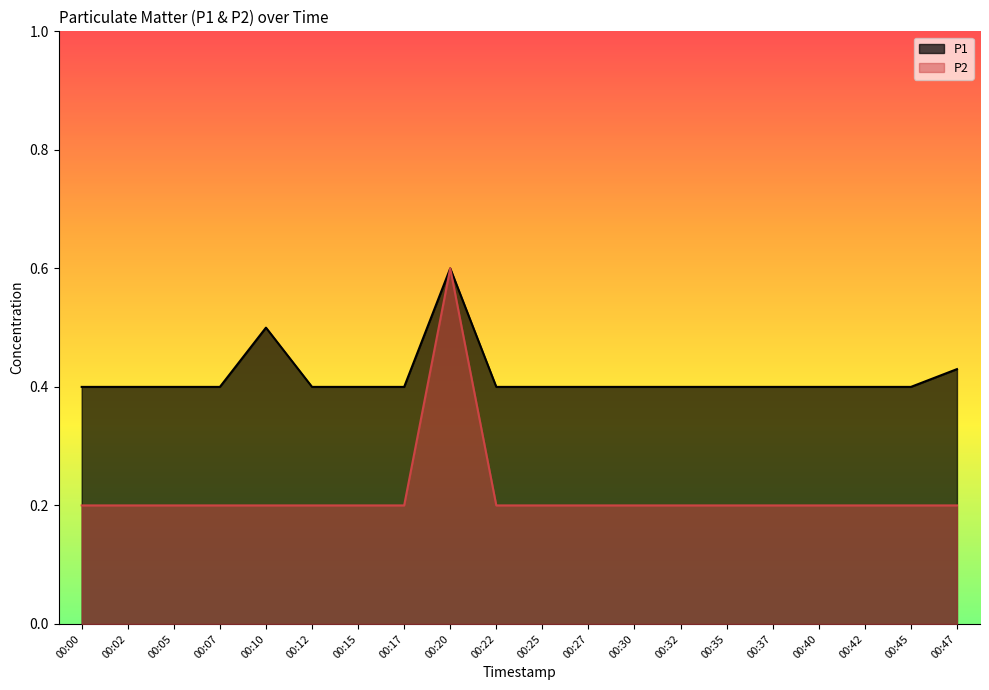

What is the sum of the P1 values at 00:35 and 00:42?

0.8